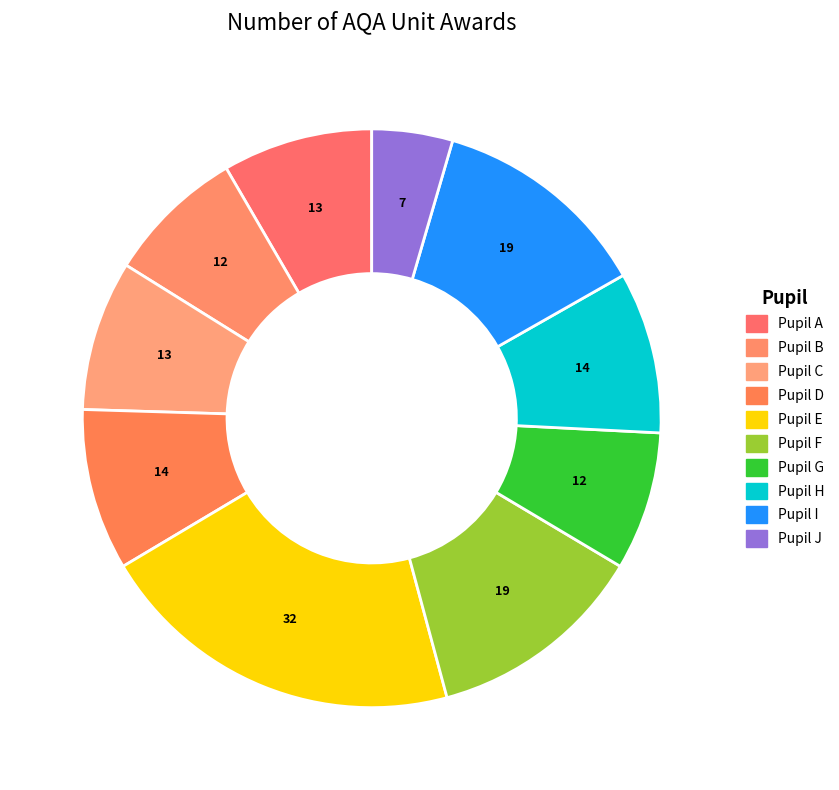

What percentage is NOT represented by Pupil J?

95.5%